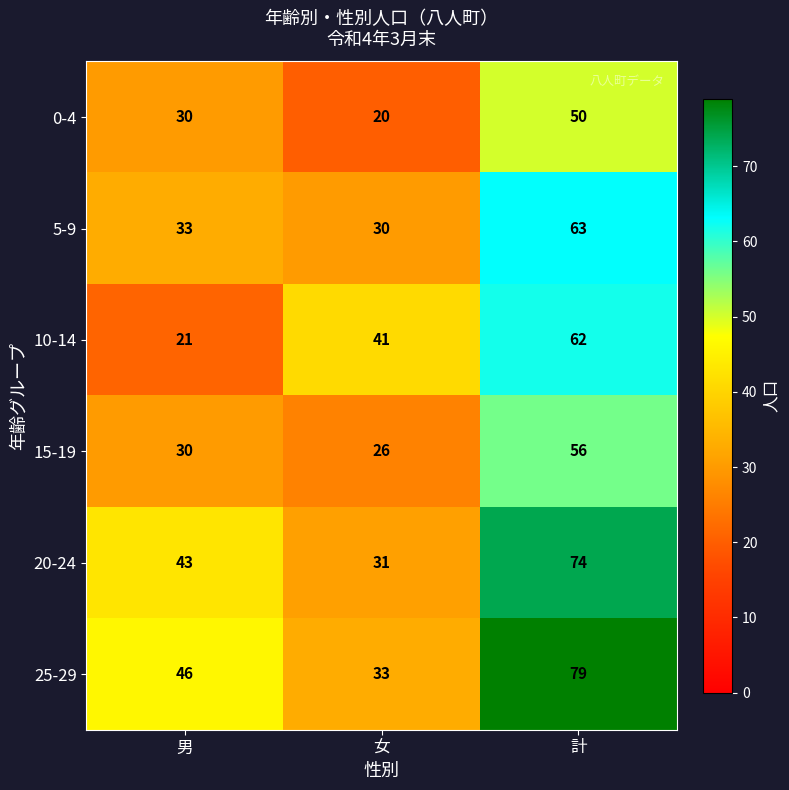

What is the sum of all 25-29 values?

158